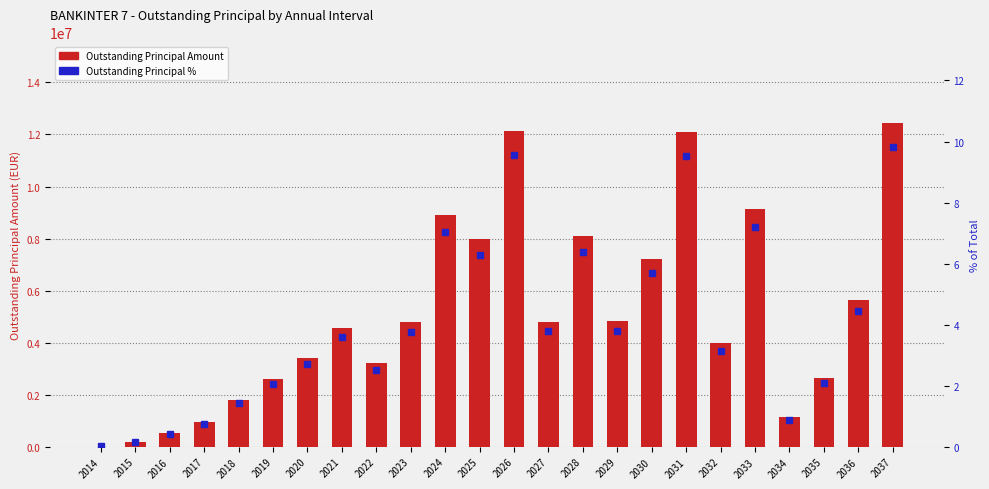

What are all the series names shown in the legend?

Outstanding Principal Amount, Outstanding Principal %